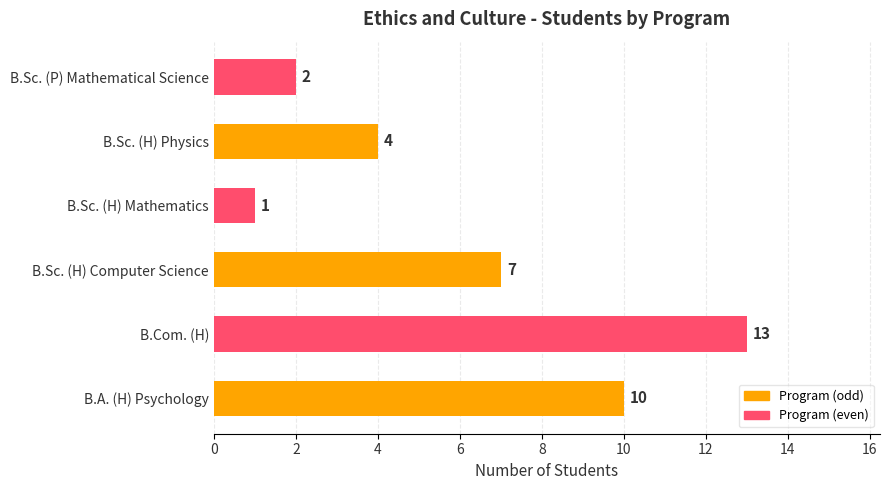

How many bars are there in total?

6